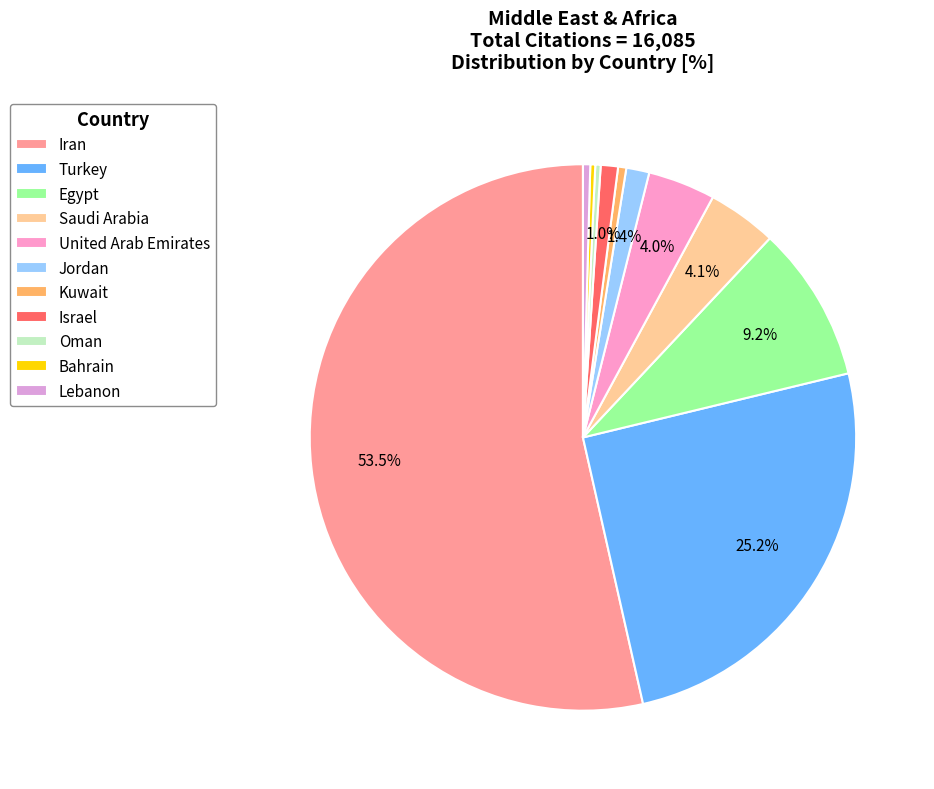

The United Arab Emirates slice represents 4% of the pie. True or false?

True